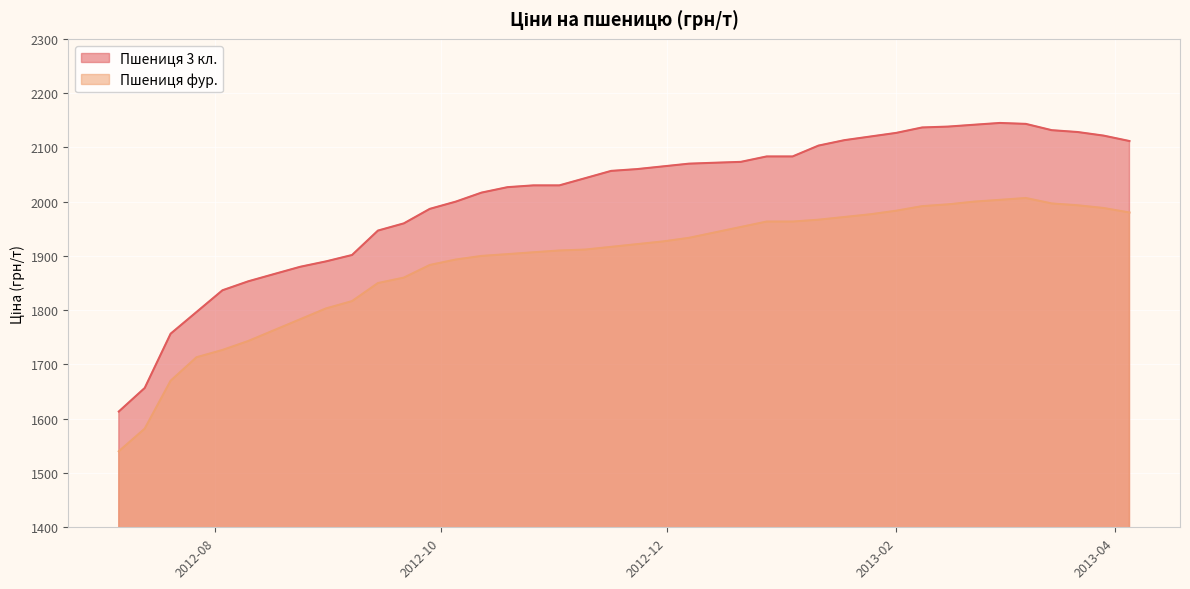

What is the spread (max minus min) of values at 2013-03-01?

141.7